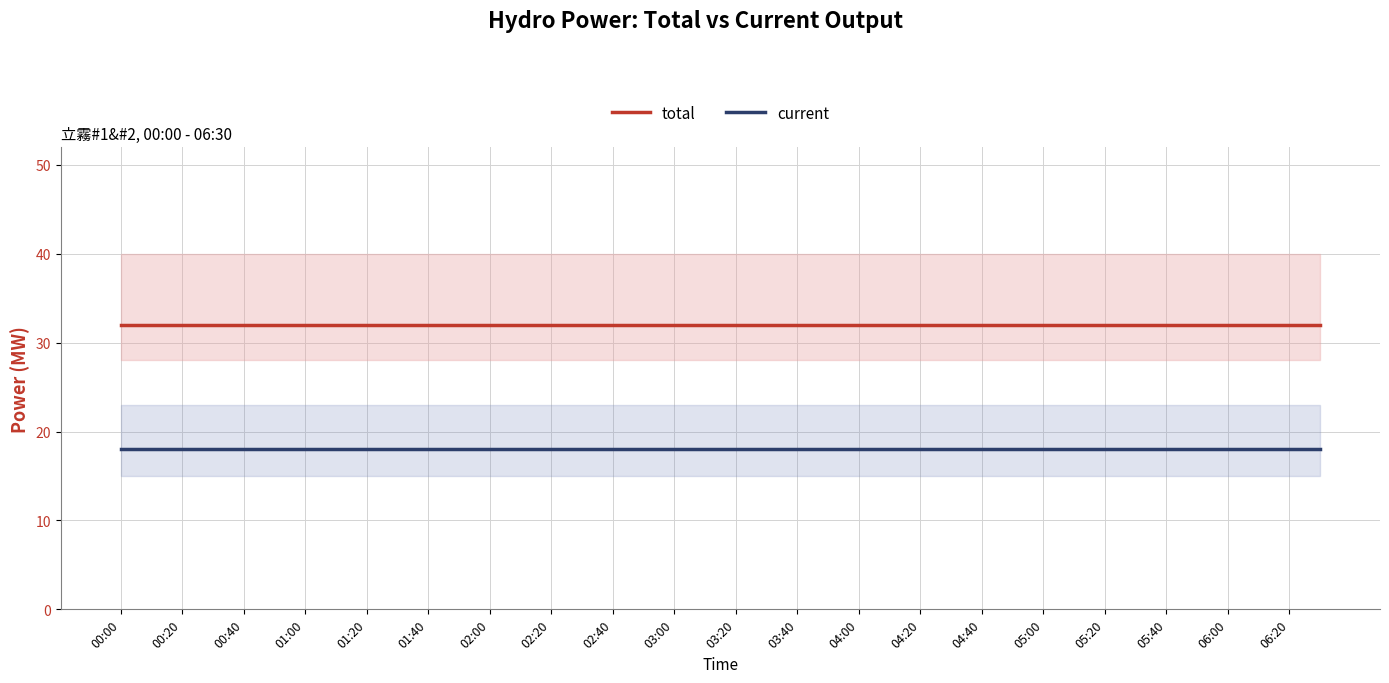

The value of total at 02:20 is 32. True or false?

True